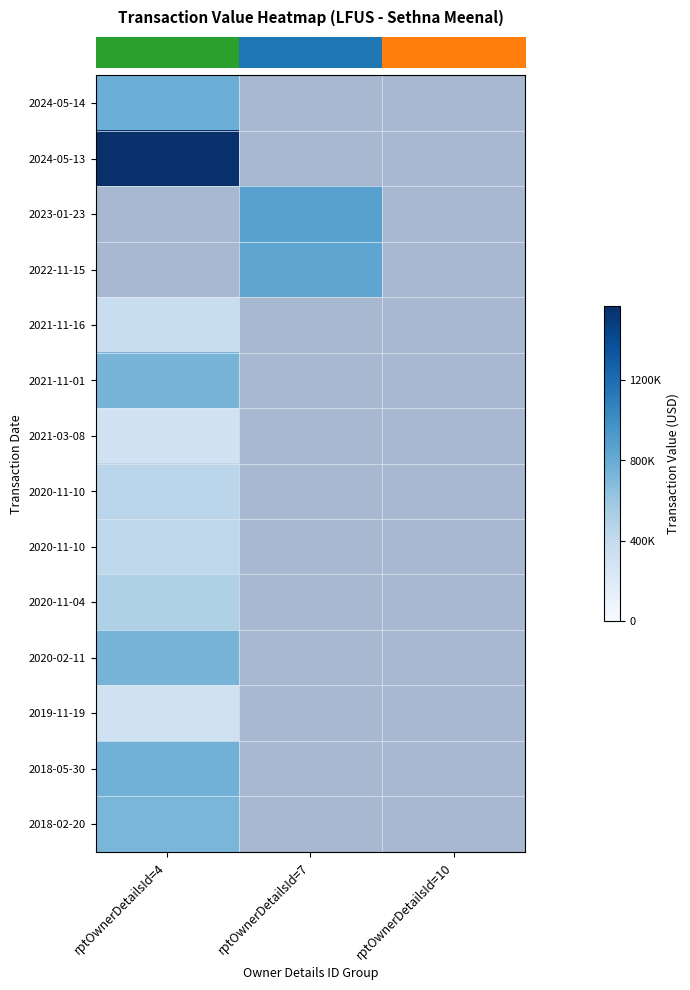

How many categories are shown in the chart?

3